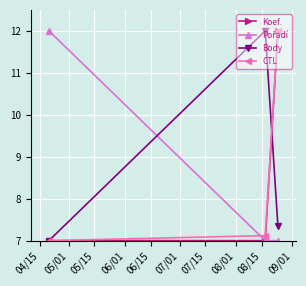

At how many categories does at least one series exceed 9?

3